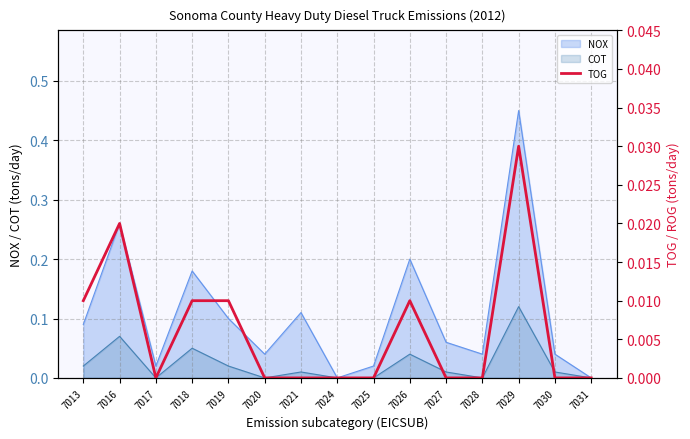

Is the value of COT at 7029 greater than the value of NOX at 7019?

Yes